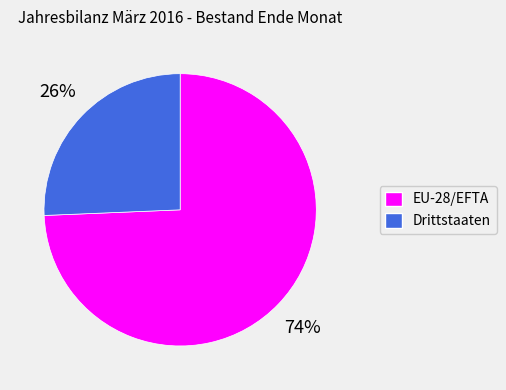

To the nearest percent, what portion does Drittstaaten represent?

26%